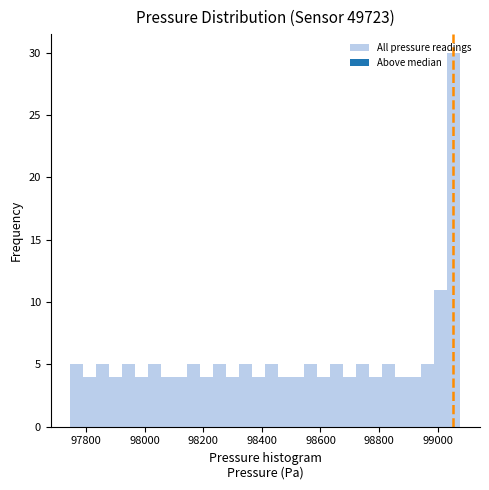

Around what value on the x-axis is the tallest bar? Give the approximate position of its centre, as read against the axis.

99060